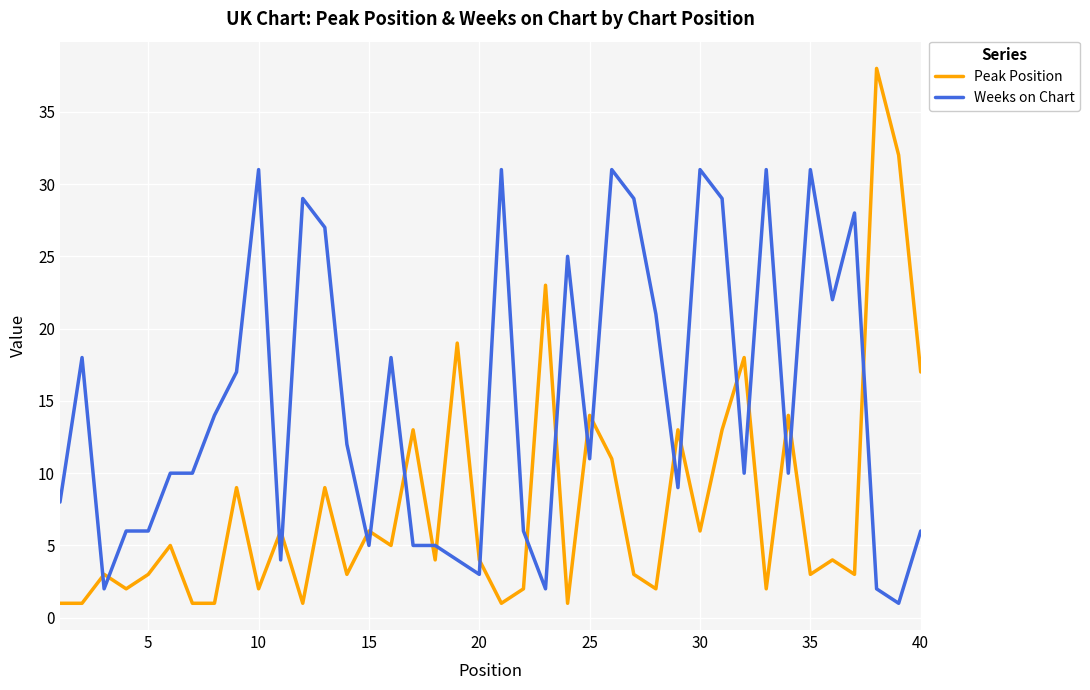

What is the maximum value for Peak Position?

38